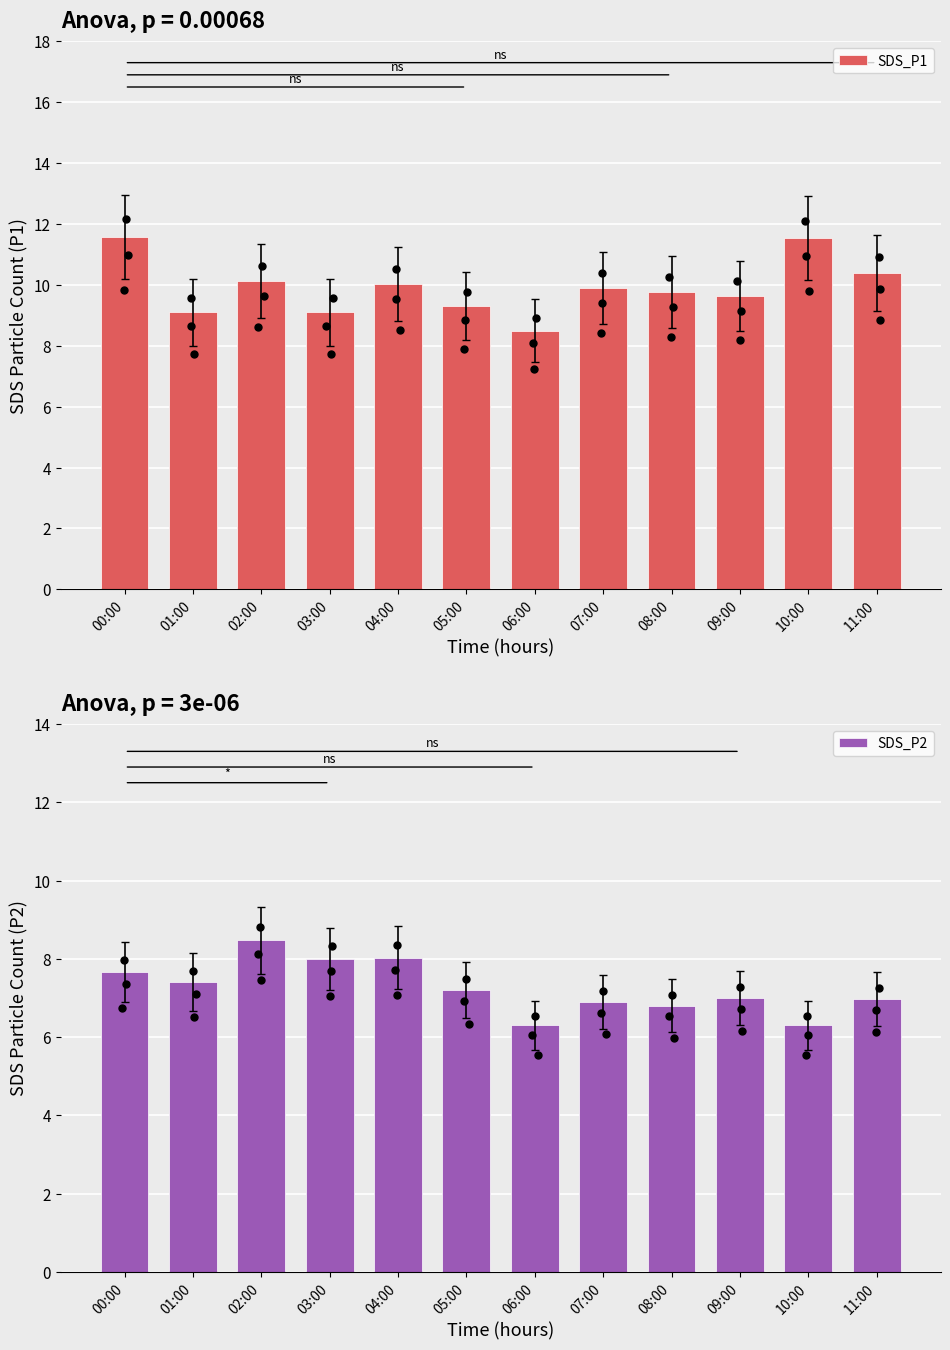

Which series reaches the maximum Y coordinate?

SDS_P1